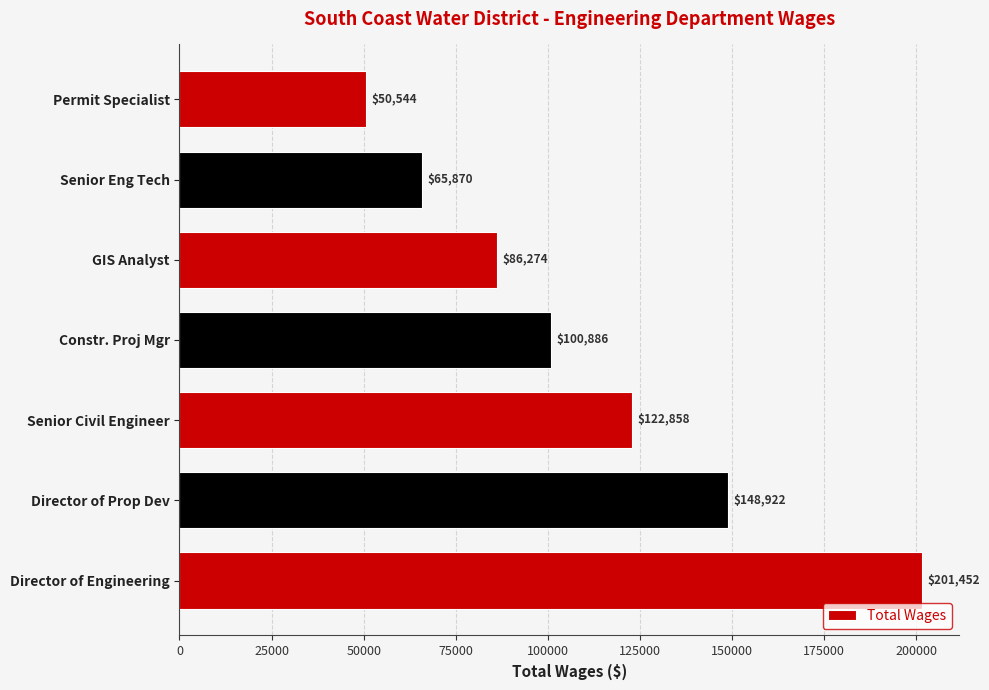

What is the difference between the maximum and minimum values?

150908